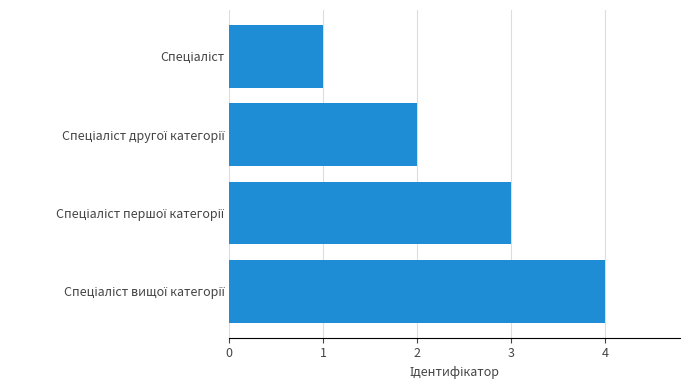

What is the greatest value displayed?

4